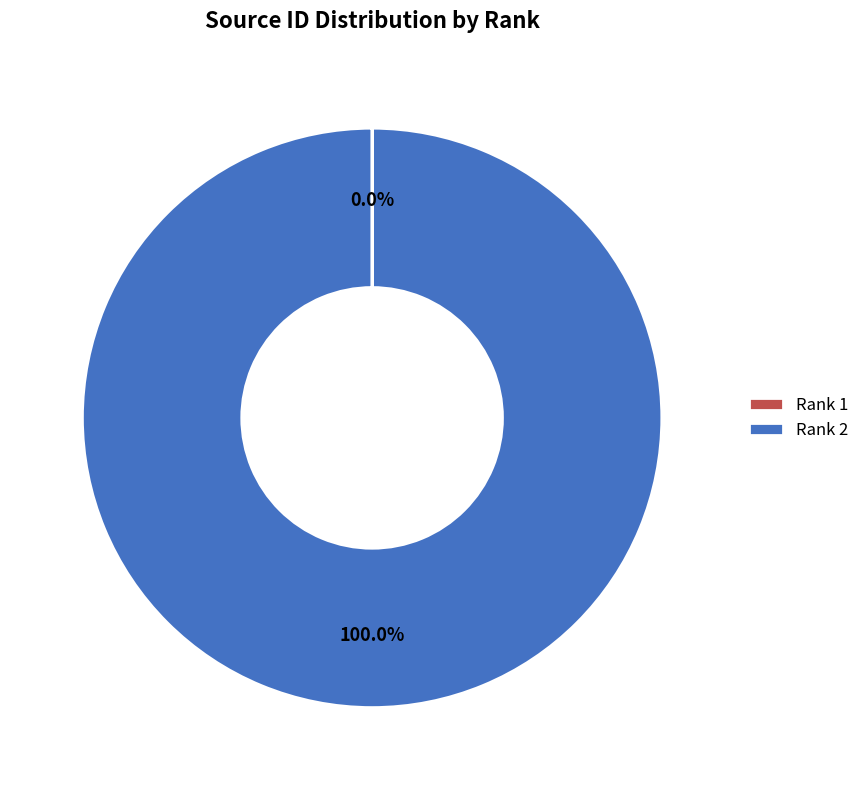

What is the largest slice in the pie chart?

Rank 2